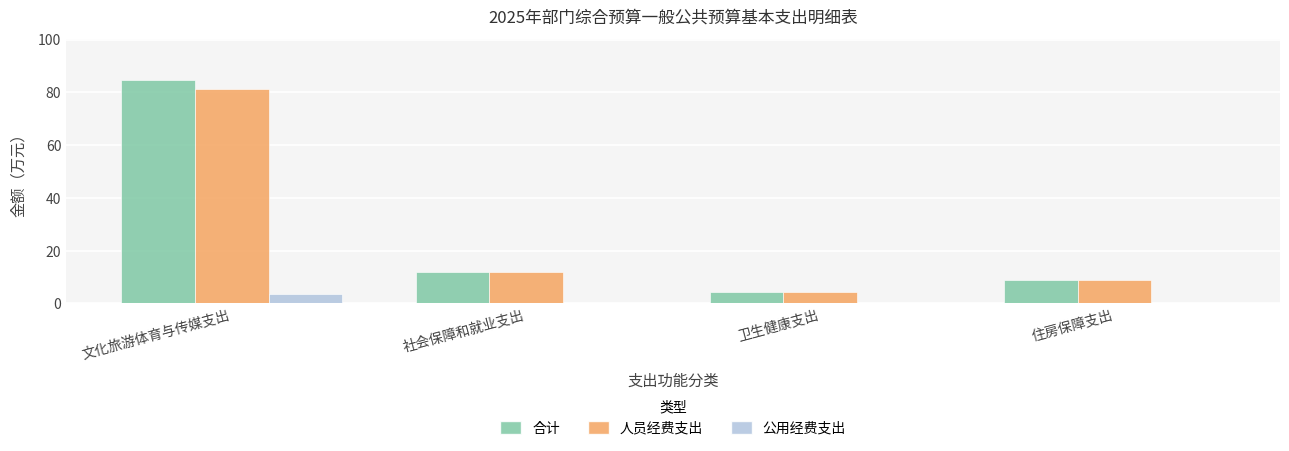

Reading left to right, list all the values displayed in this chart.

合计: 84.8	12.0	4.2	9.0
人员经费支出: 81.1	12.0	4.2	9.0
公用经费支出: 3.7	0.0	0.0	0.0